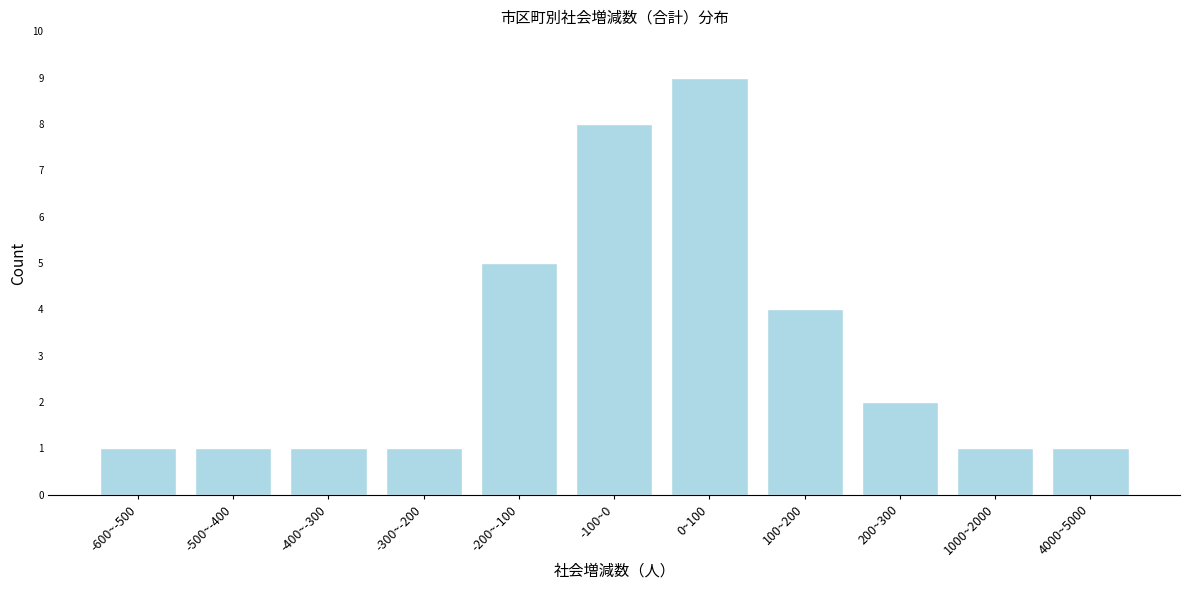

Reading left to right, extract all data points from this chart.

-600~-500=1	-500~-400=1	-400~-300=1	-300~-200=1	-200~-100=5	-100~0=8	0~100=9	100~200=4	200~300=2	1000~2000=1	4000~5000=1